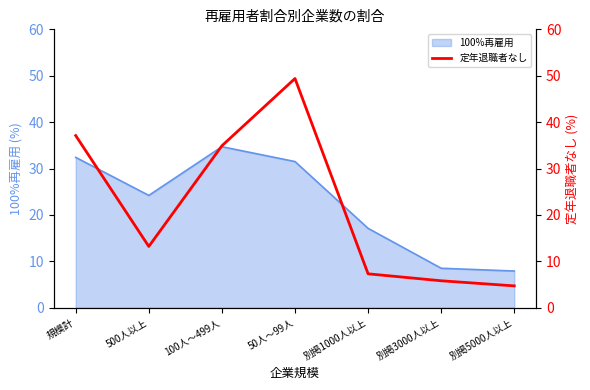

Count the number of categories in the chart.

7